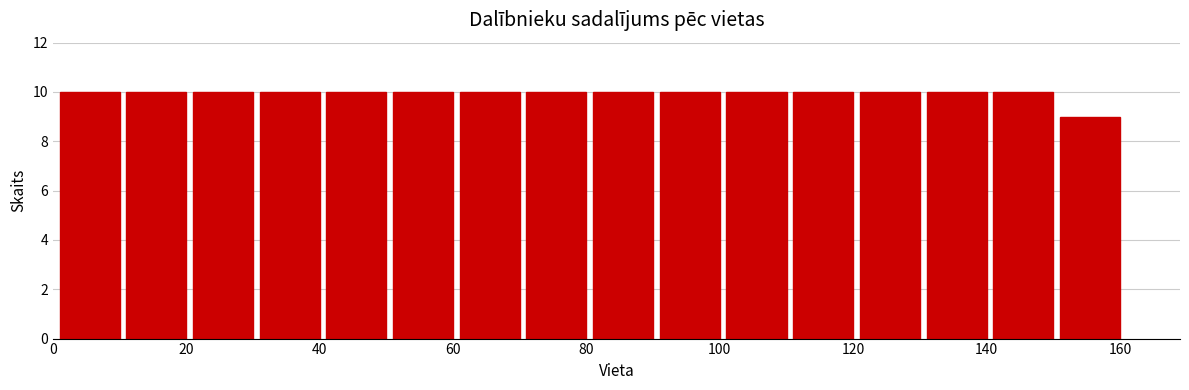

Reading left to right, transcribe this chart: for each bar, give the range it covers on the x-axis and its height. Neither the bar edges nor the heights are printed on the chart, so give them approximately, as read against the axes.

1 to 11: 10
11 to 21: 10
21 to 31: 10
31 to 41: 10
41 to 51: 10
51 to 61: 10
61 to 71: 10
71 to 81: 10
81 to 91: 10
91 to 101: 10
101 to 111: 10
111 to 121: 10
121 to 131: 10
131 to 141: 10
141 to 151: 10
151 to 161: 9